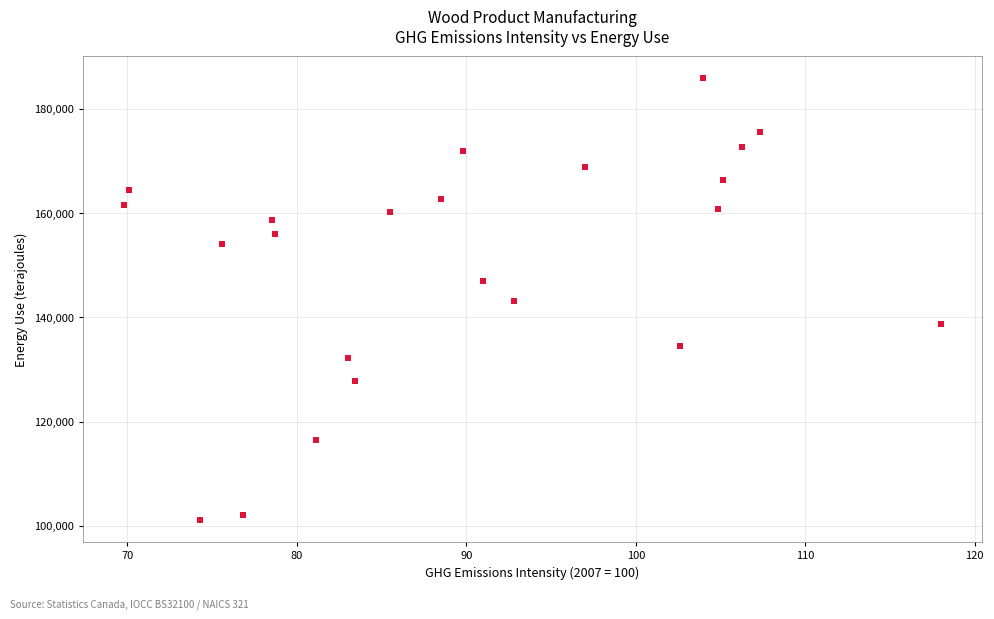

What is the range of X values (max minus min)?

48.2